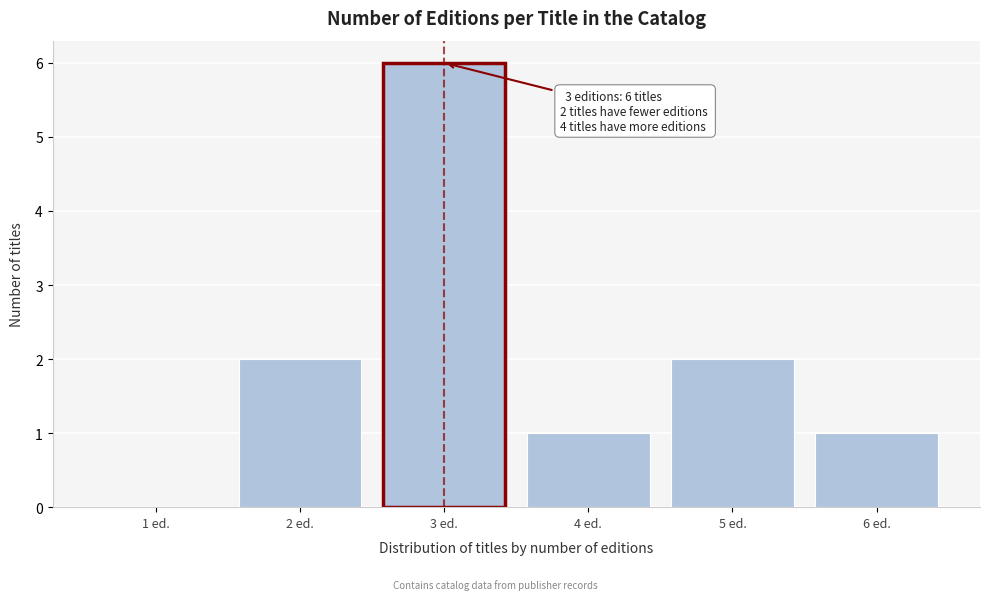

Which range on the x-axis has the tallest bar?

2.5 to 3.5